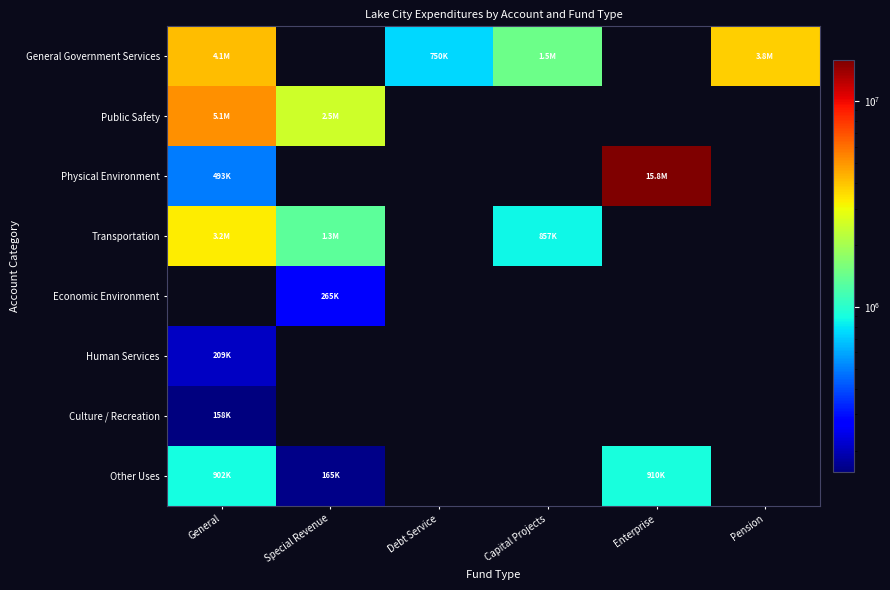

Between Capital Projects and General, which is larger?

General